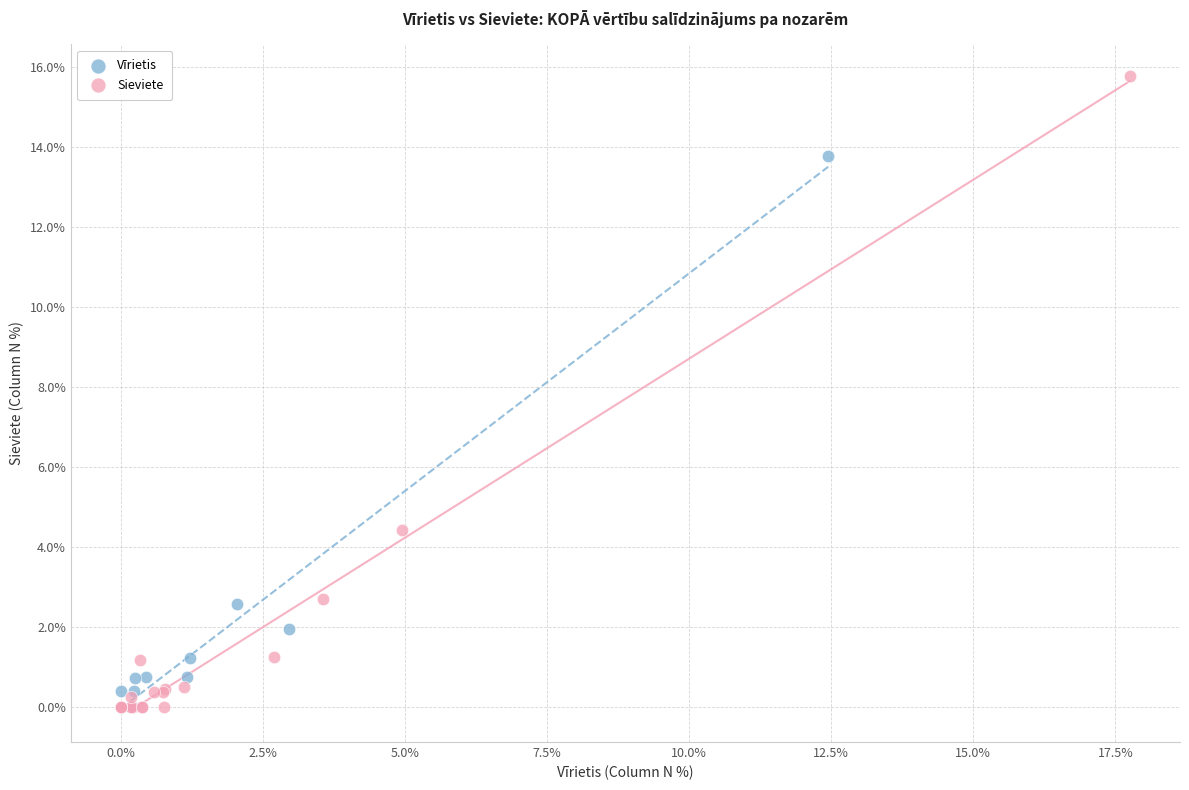

Which series reaches the maximum Y coordinate?

Sieviete